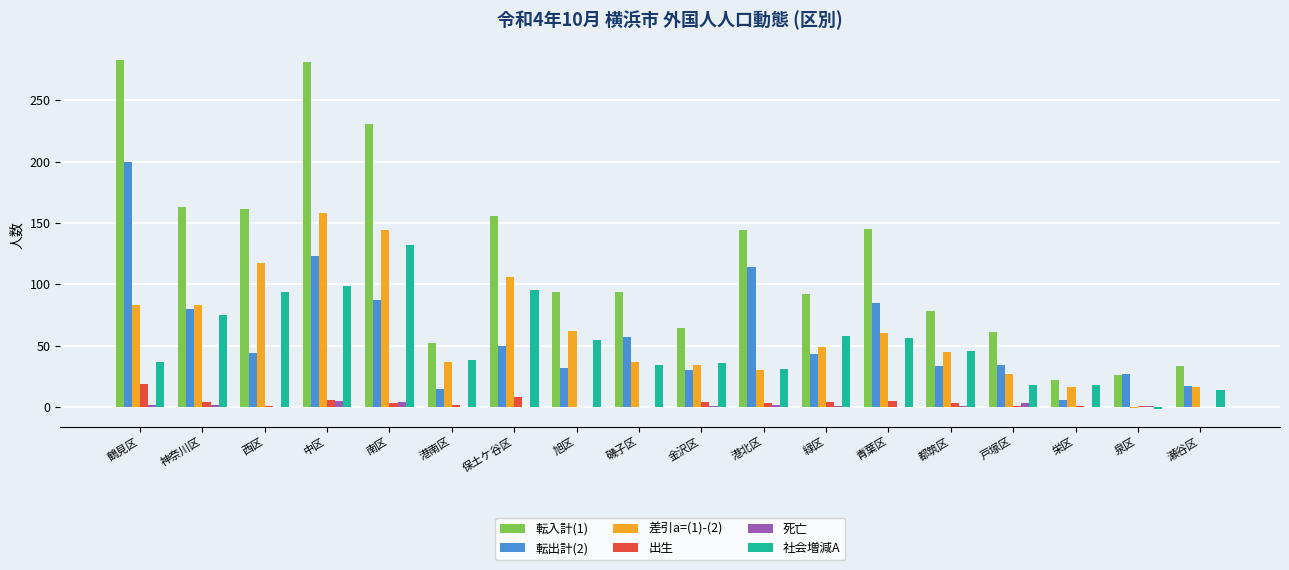

How many groups of bars are there?

18